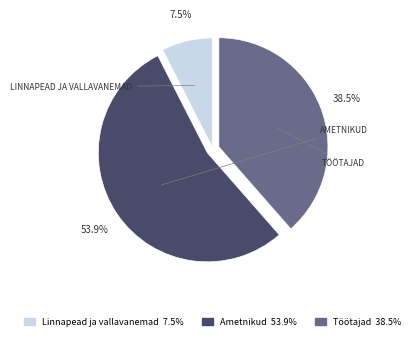

Is it true that Ametnikud is 64% of the pie?

False